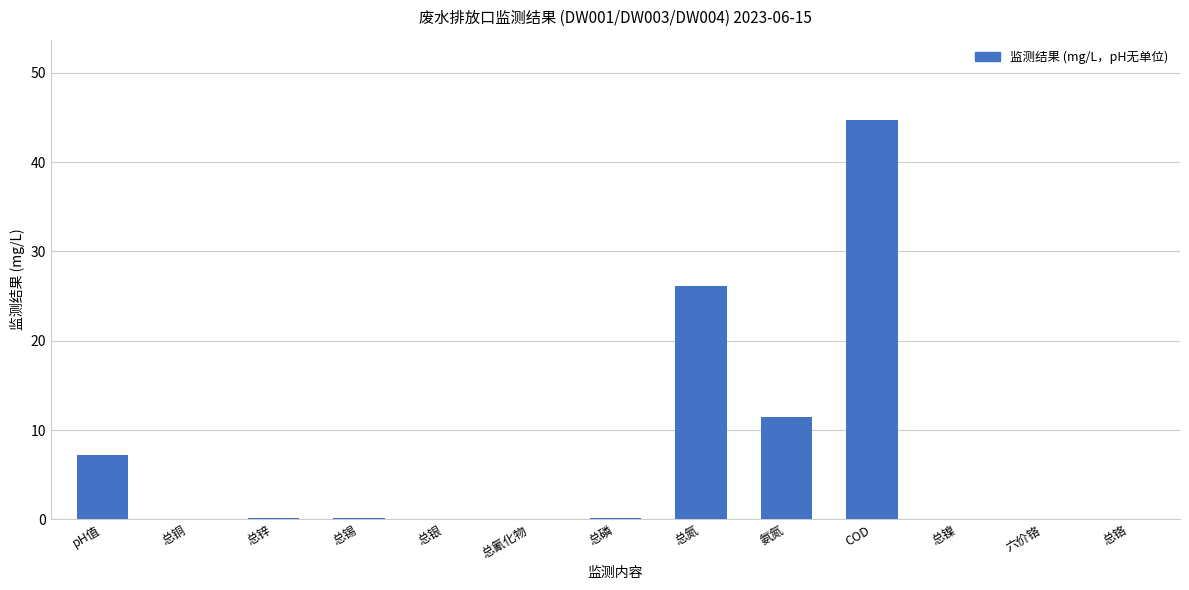

The chart shows a value of 44.8 at COD. True or false?

True